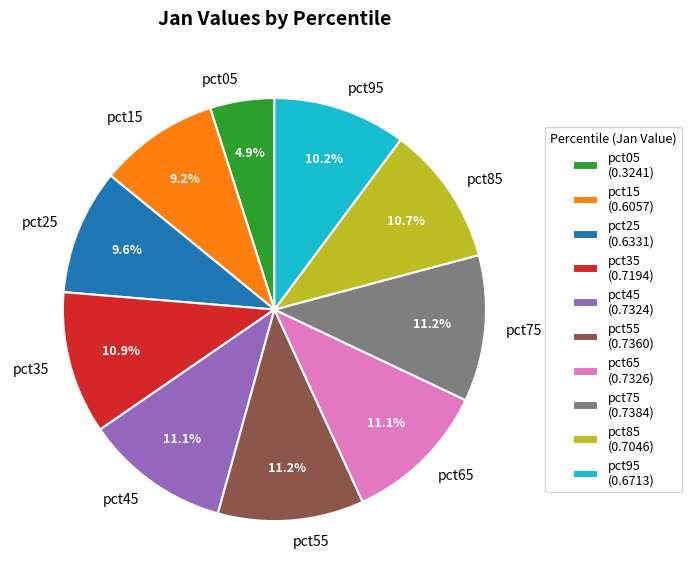

To the nearest percent, what is the average slice percentage?

10%